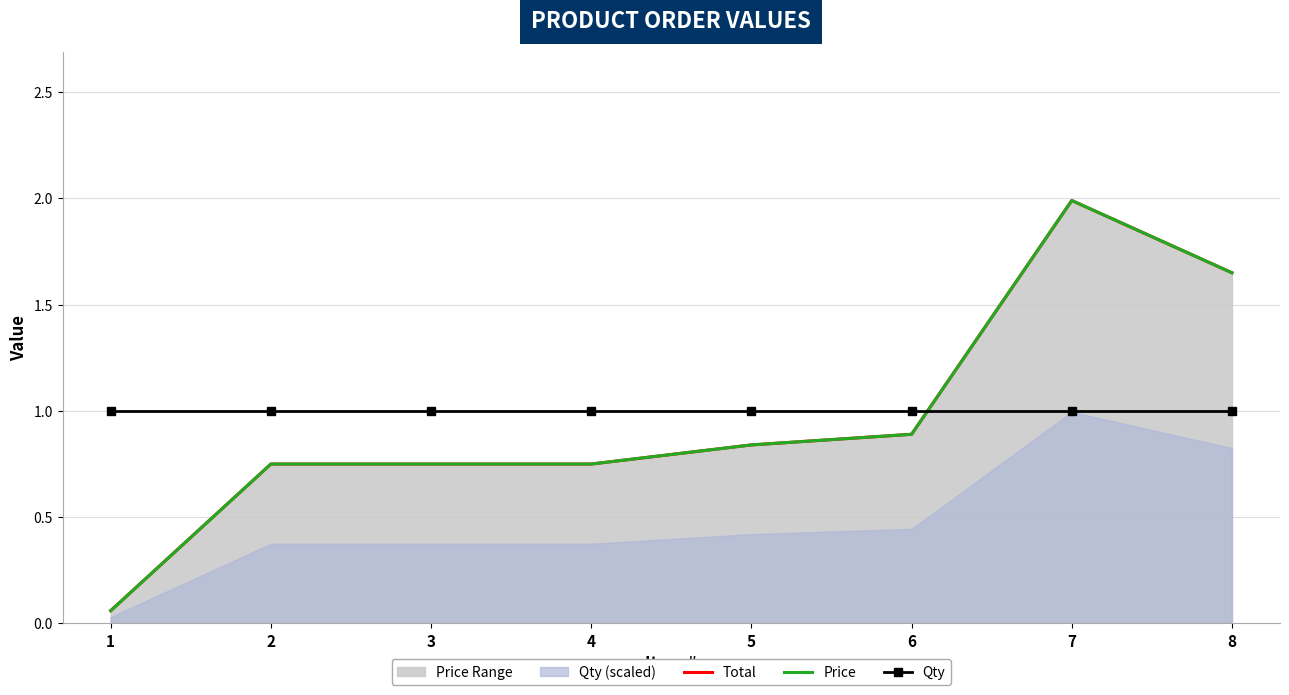

Which series changed the most between 4 and 7?

Total